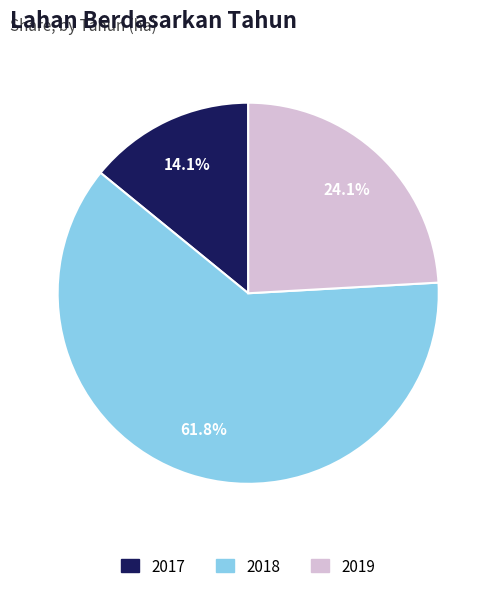

Combined, do 2019 and 2018 account for over 50%?

Yes